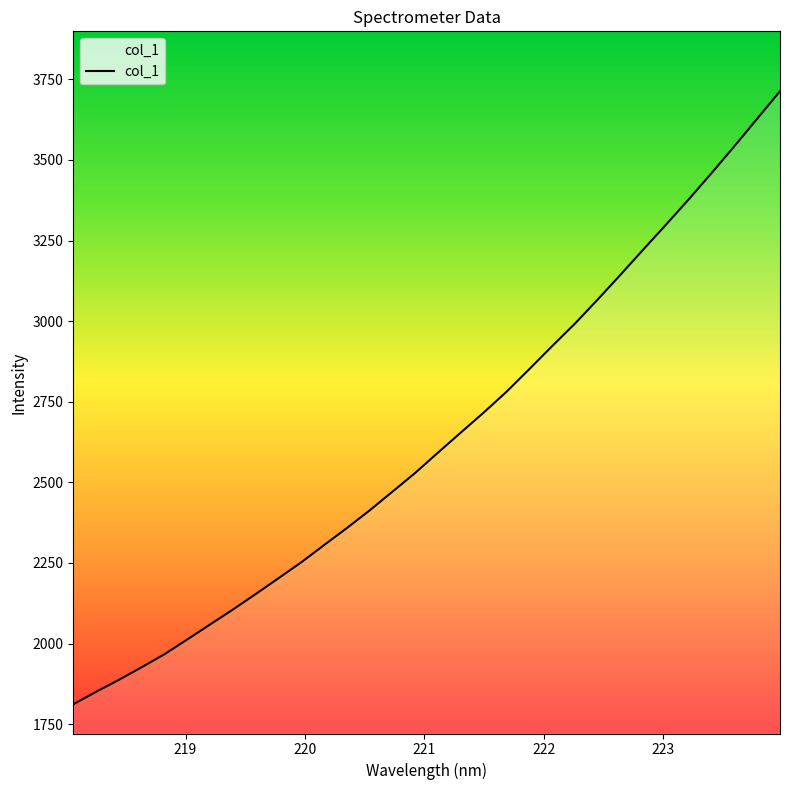

What is the greatest value displayed?

3713.2